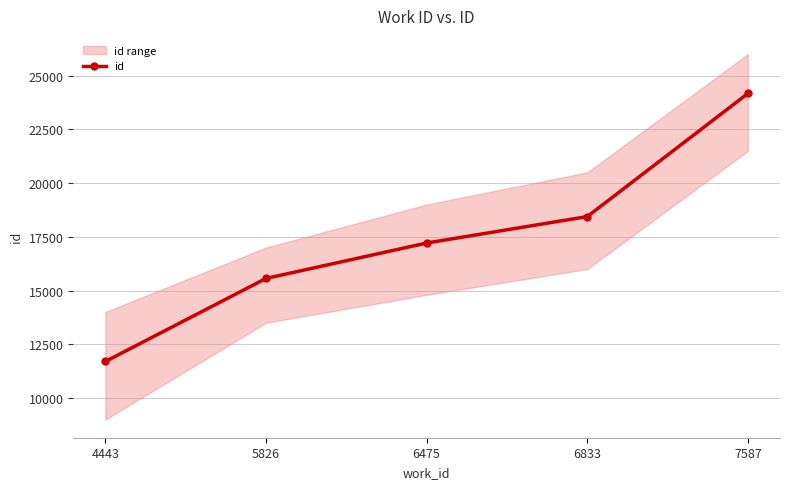

Reading right to left, extract all data points from this chart.

7587=24170	6833=18441	6475=17211	5826=15563	4443=11699